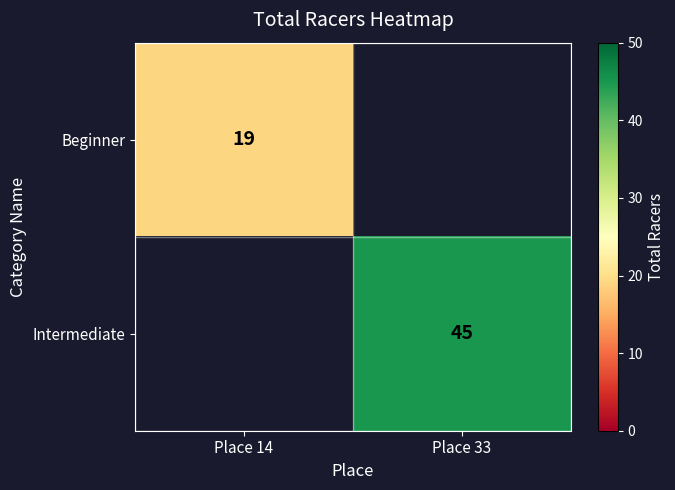

Is it true that Intermediate equals 72 at Place 33?

False